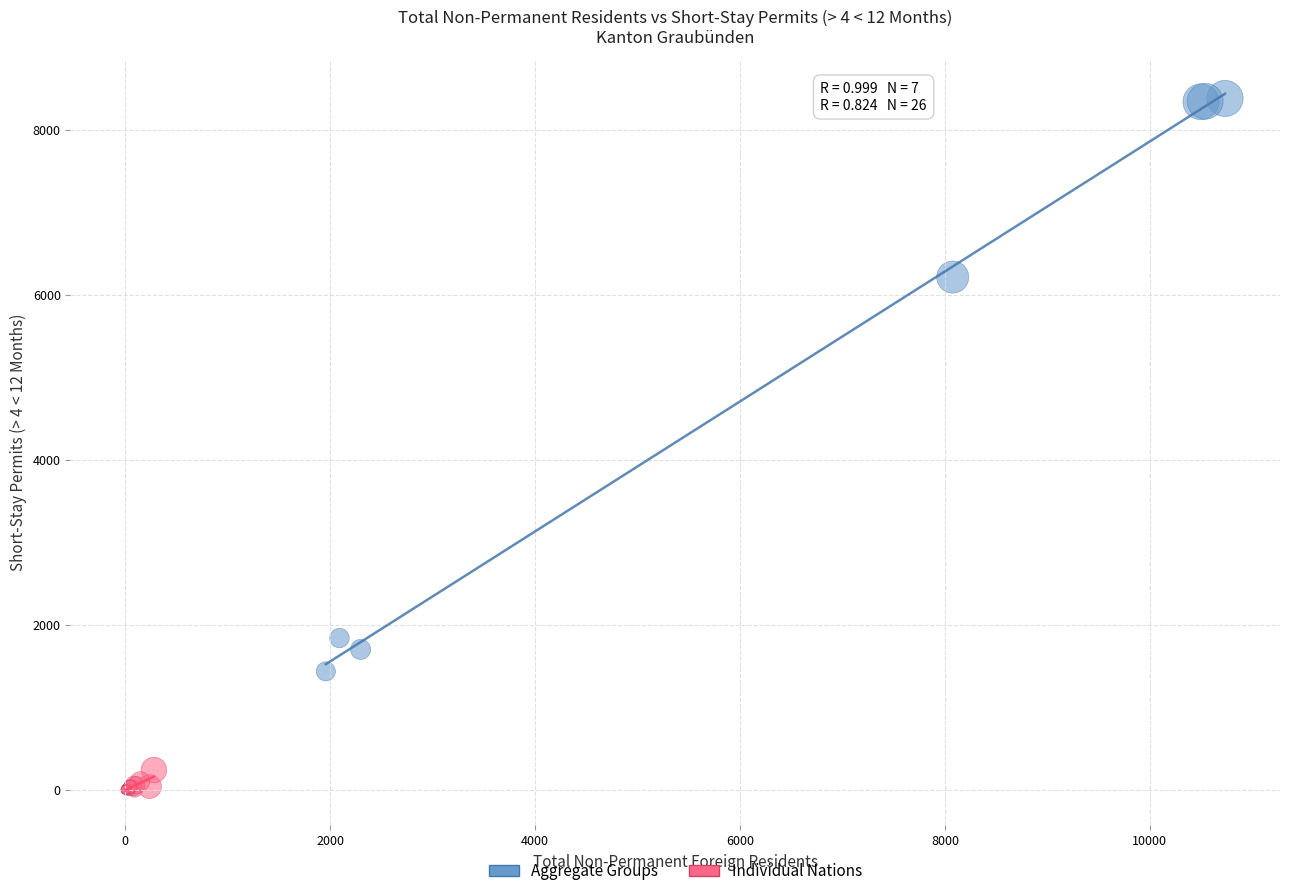

Which series has the widest spread of Y values?

Aggregate Groups